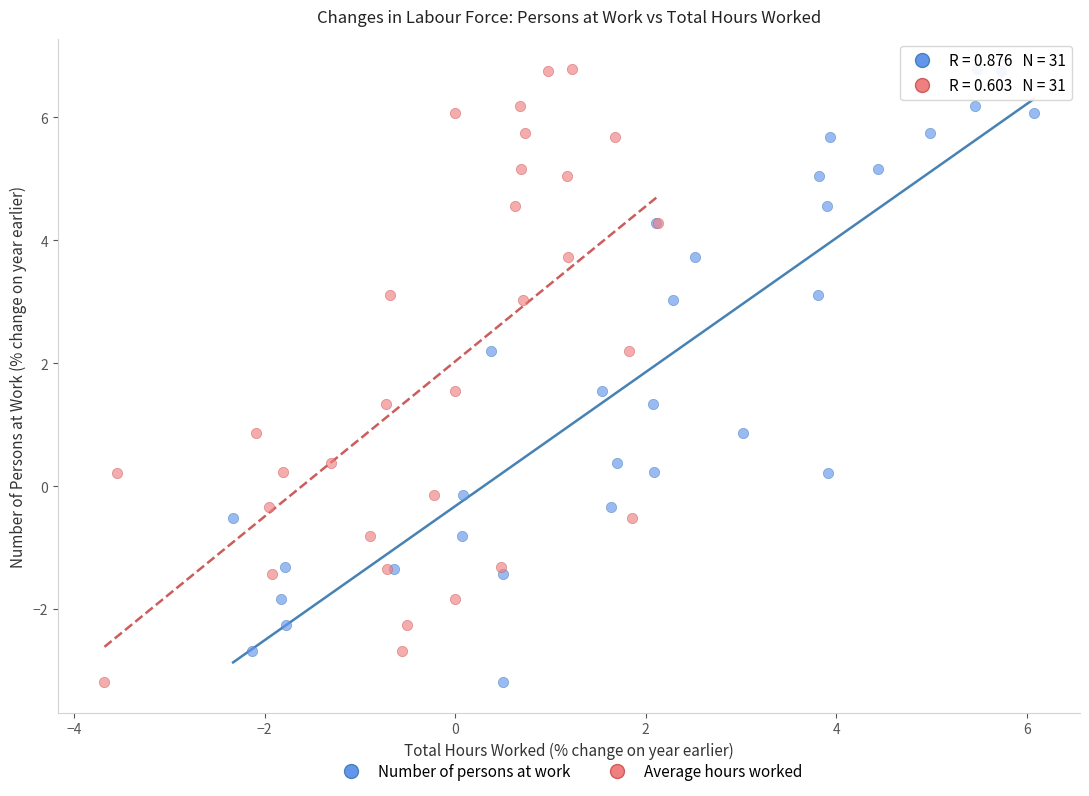

What are all the series names shown in the legend?

Number of persons at work, Average hours worked